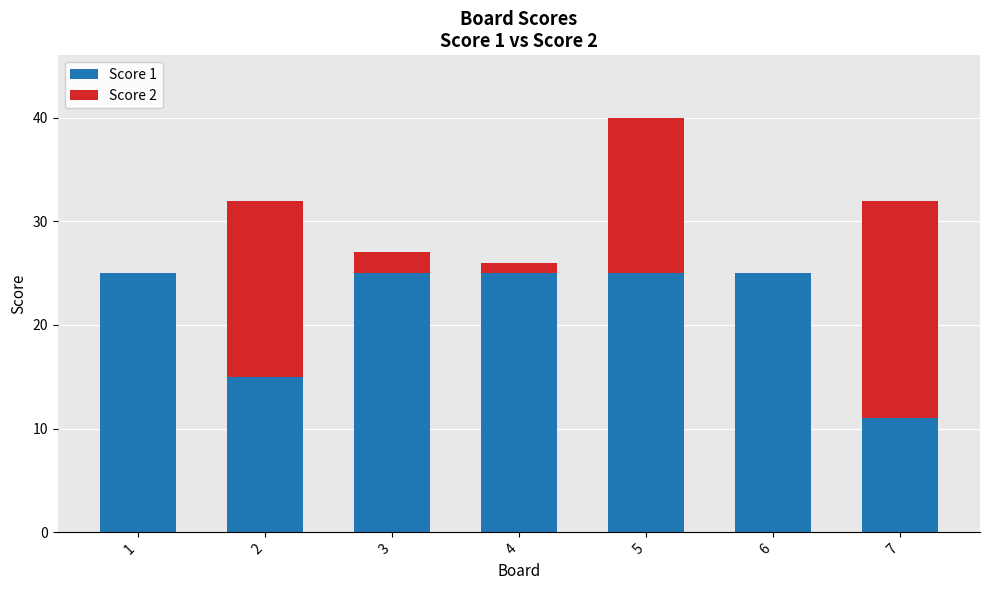

At which category is the sum across all series the highest?

5